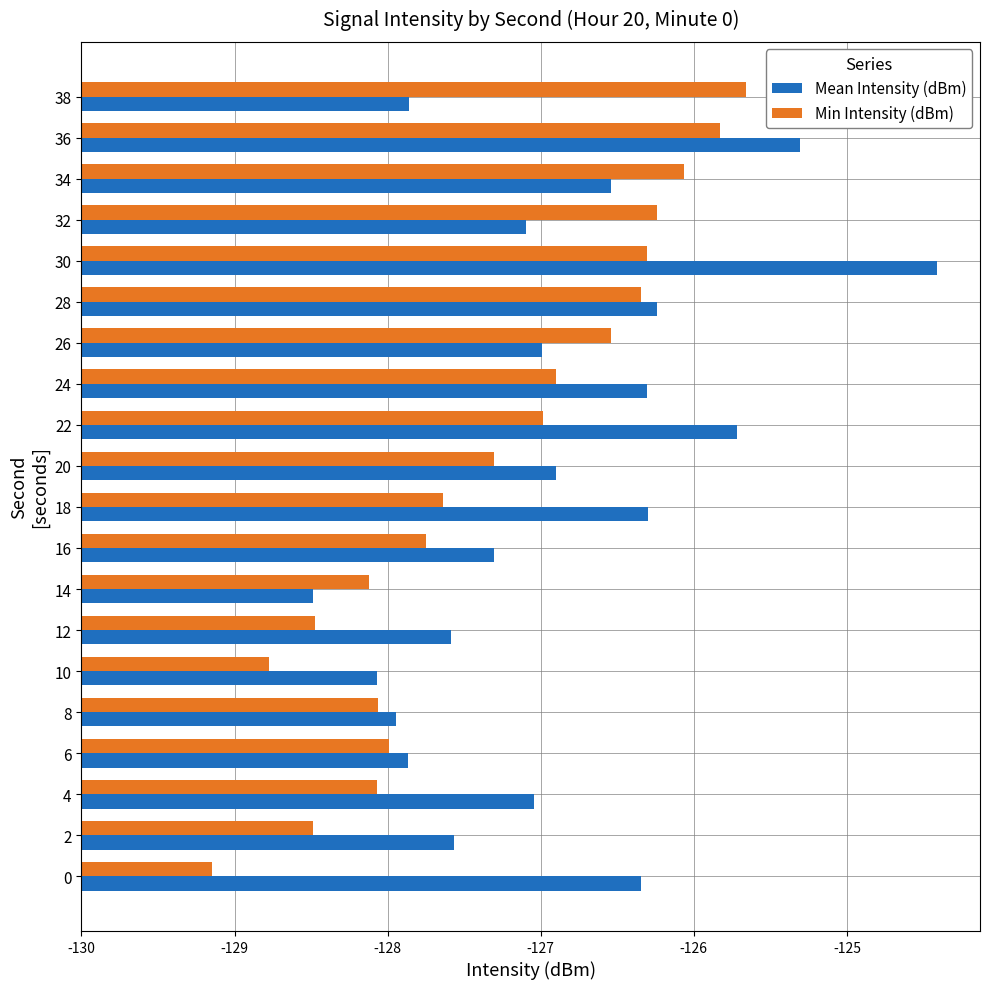

What are all the series names shown in the legend?

Mean Intensity (dBm), Min Intensity (dBm)